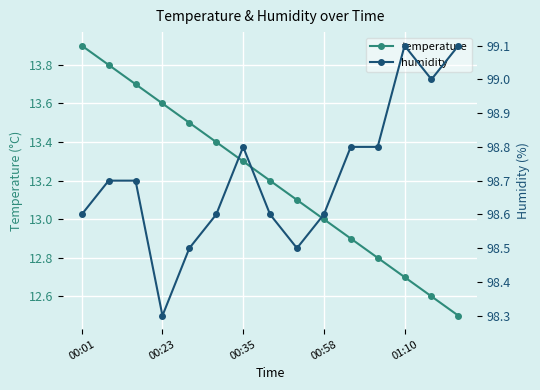

True or false: humidity and temperature cross at least once.

False